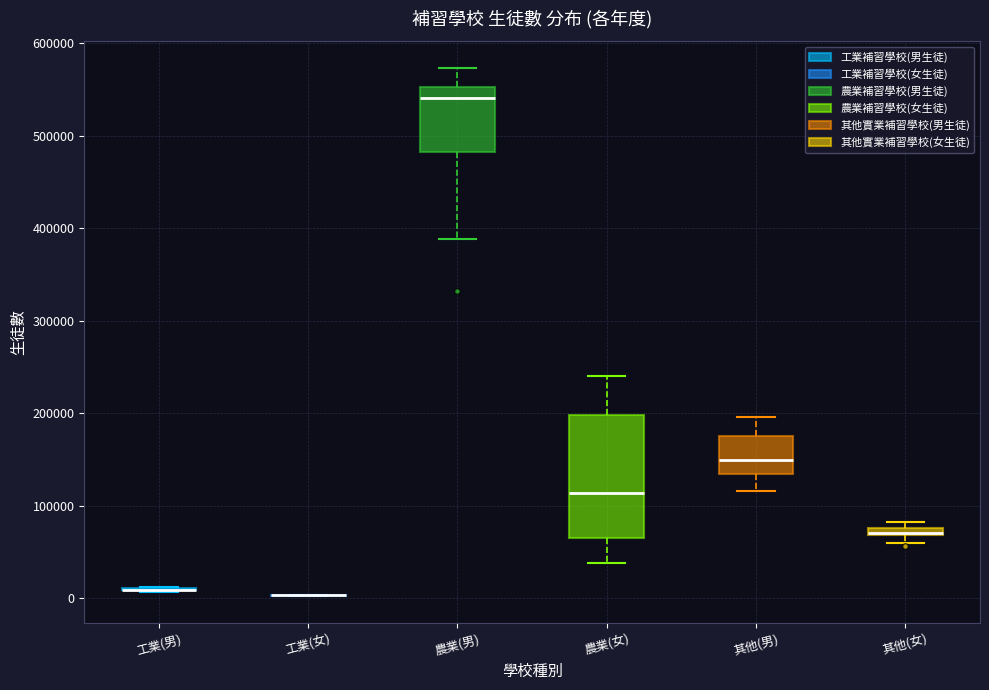

Comparing the boxes themselves (not the whiskers), which one is the tallest?

農業(女)